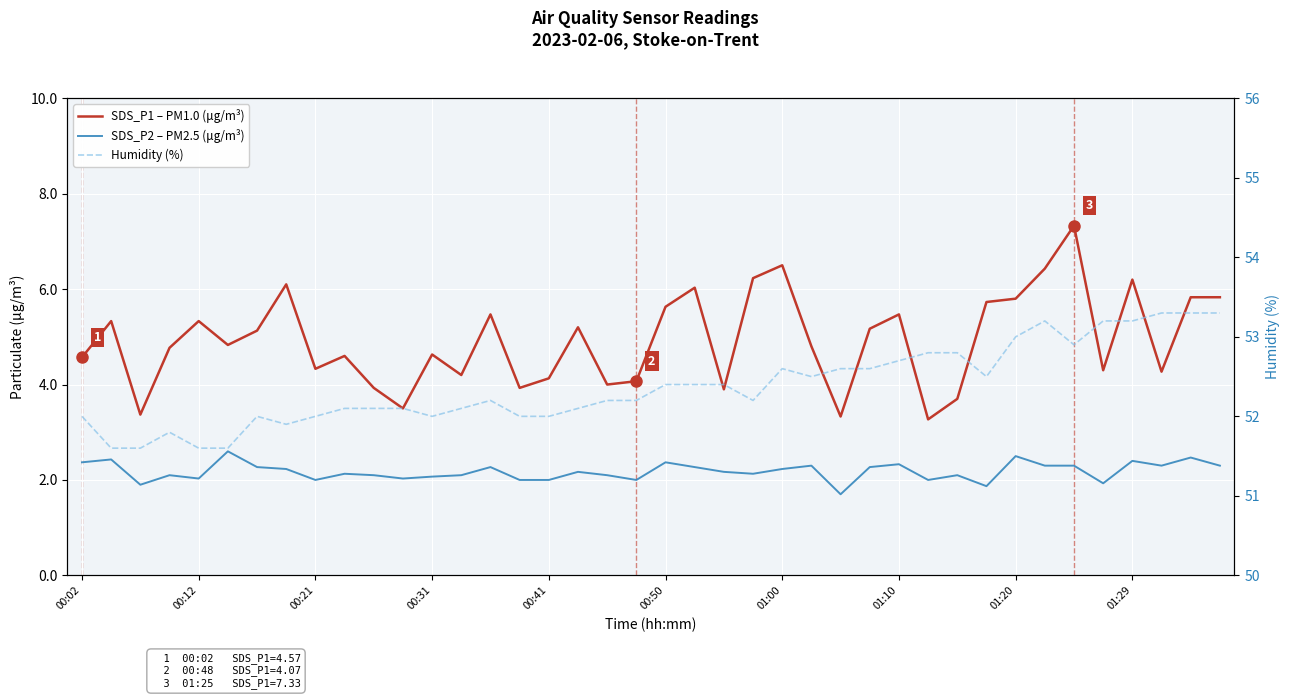

Which series changed the most between 13 and 21?

SDS_P1 – PM1.0 (μg/m³)